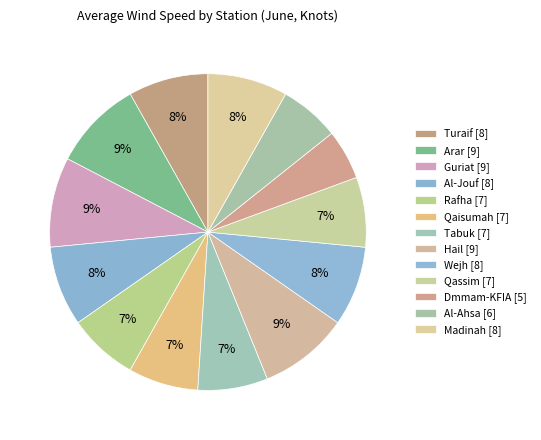

How many slices are in this pie chart?

13